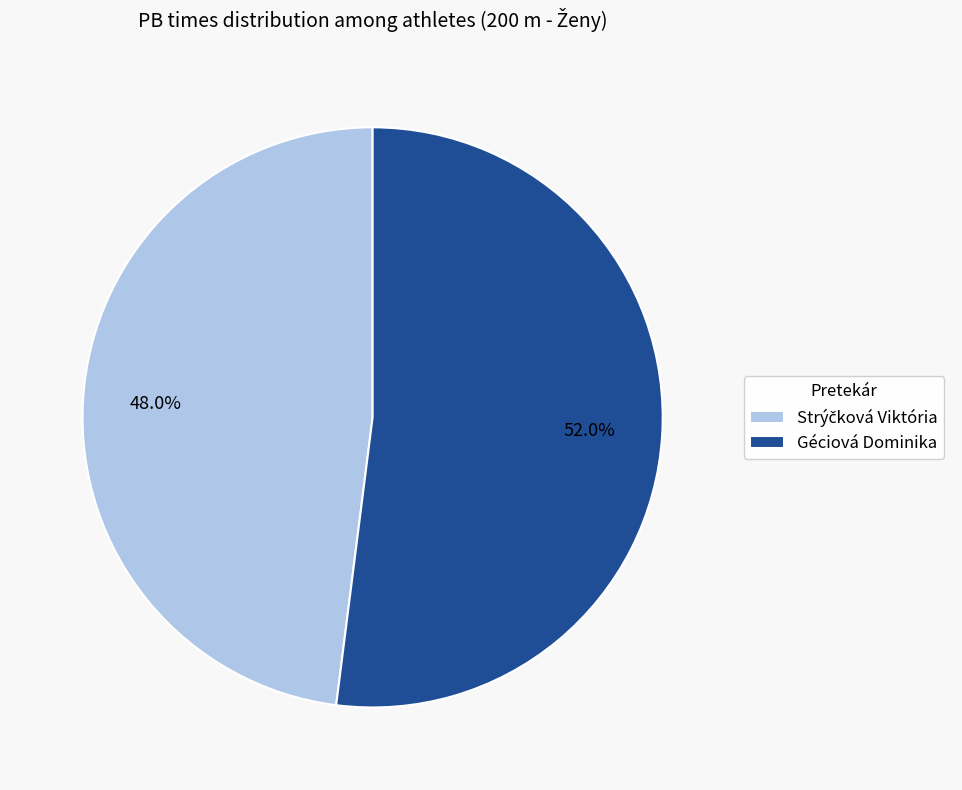

What is the largest slice in the pie chart?

Géciová Dominika